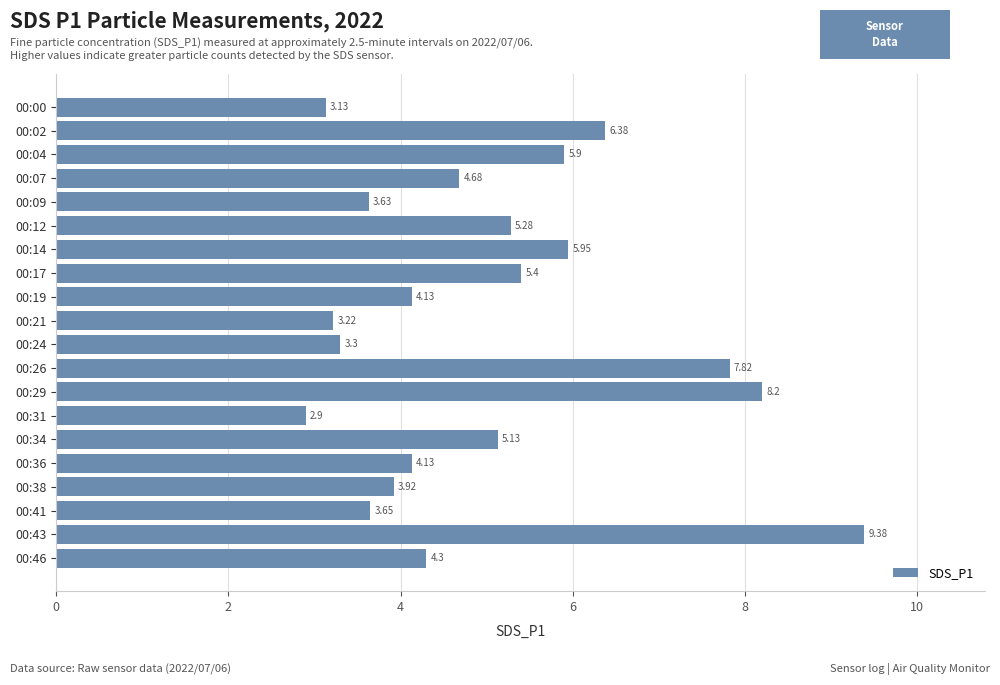

What is the difference between the values at 00:29 and 00:26?

0.4